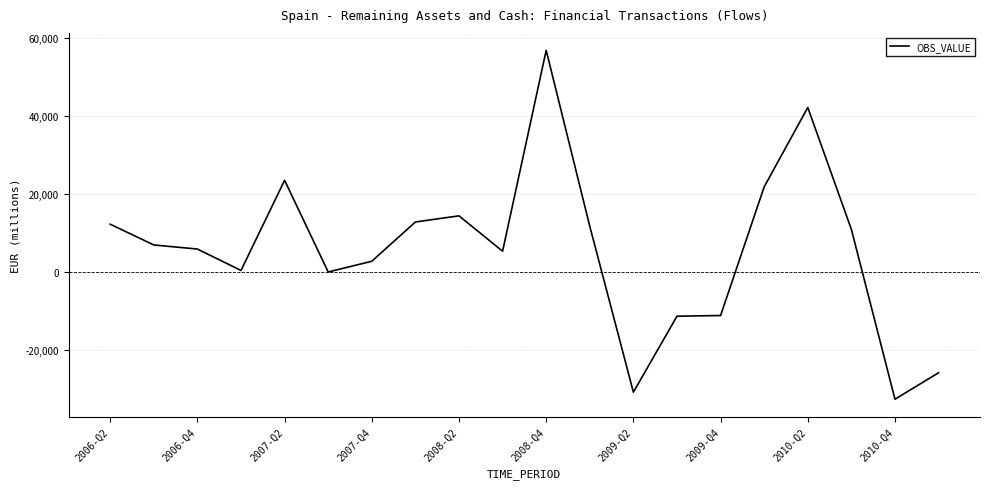

What is the difference between the maximum and minimum values?

89347